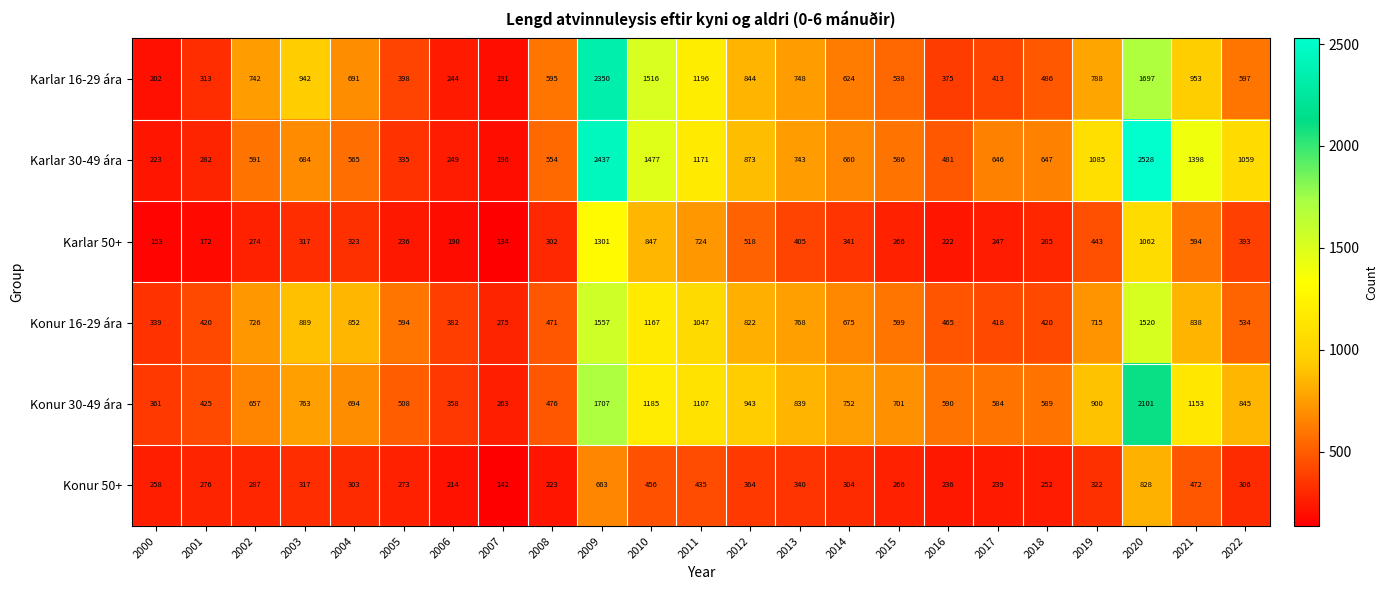

What is the difference between the highest and lowest values at 2020?

1700